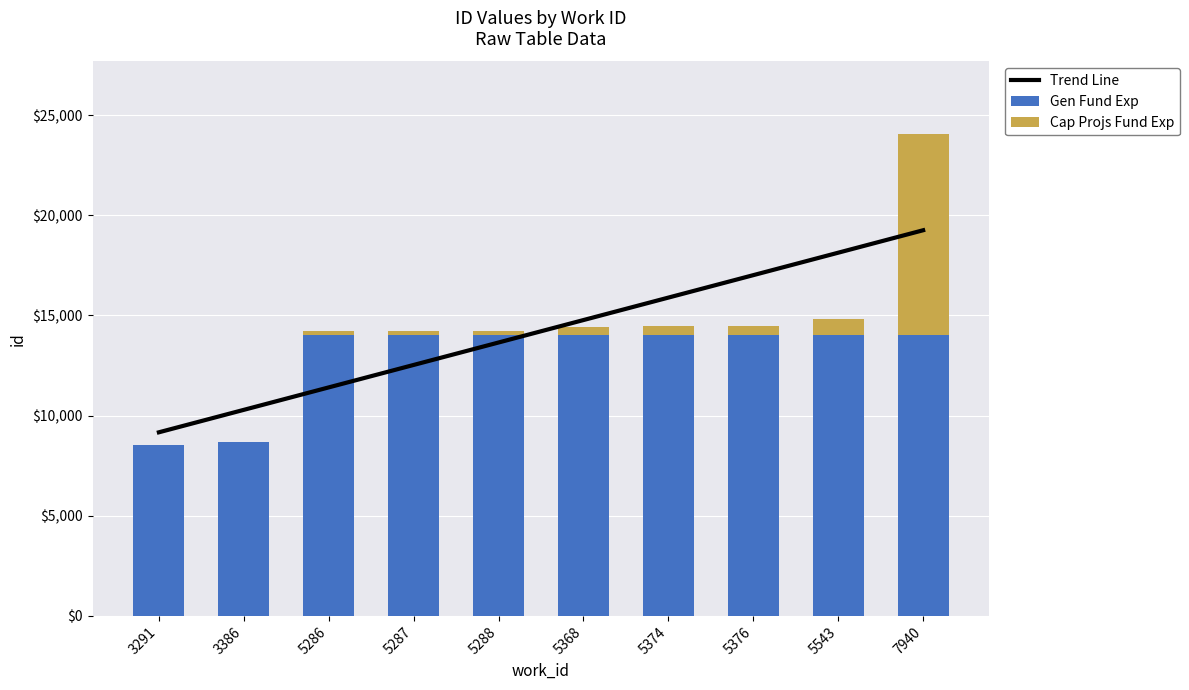

Between 5368 and 5374, which is larger?

5374